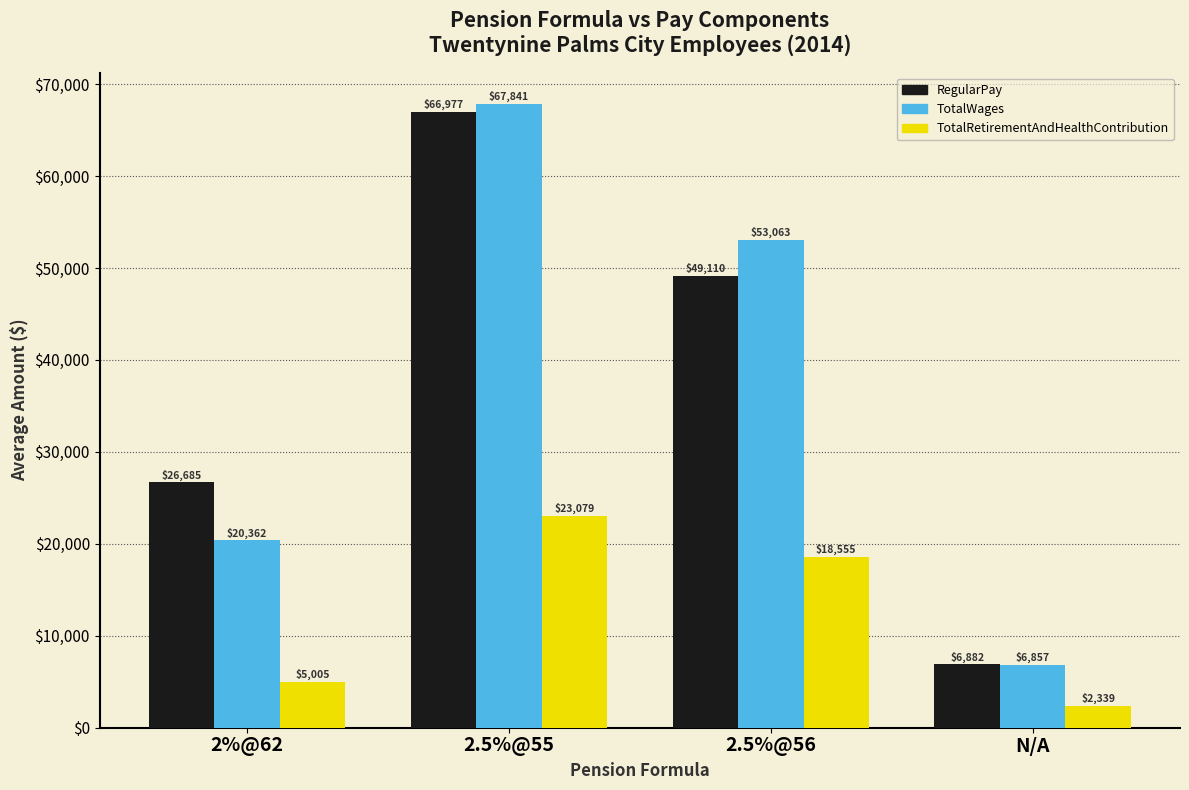

What is the sum of all TotalRetirementAndHealthContribution values?

48978